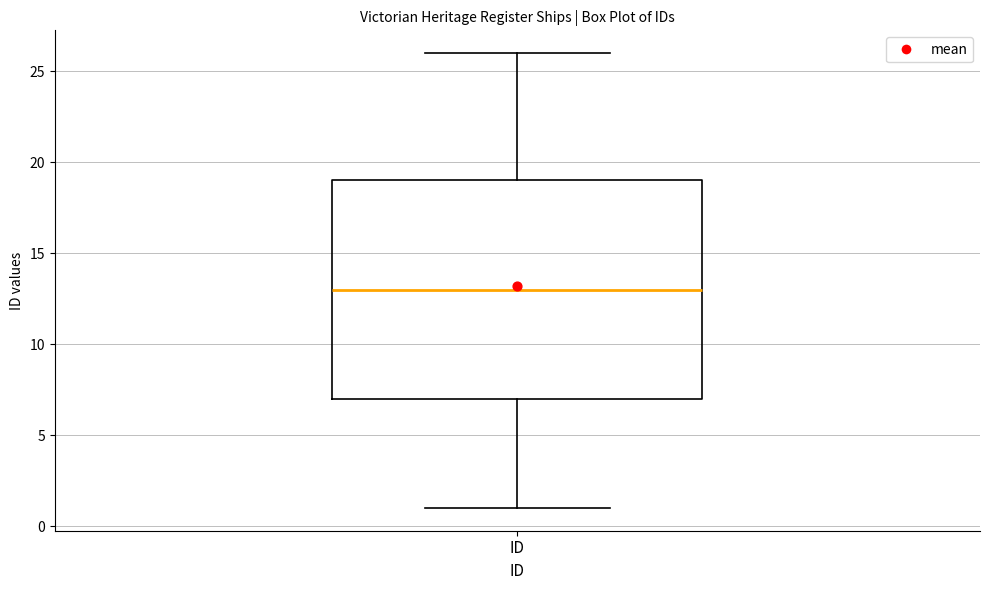

Read this box plot against the y-axis: the position of the median line, the range covered by the box, and the ends of both whiskers. The values are not printed on the chart, so give them approximately, as read against the axis.

median 13, box 7 to 19, whiskers 1 to 26